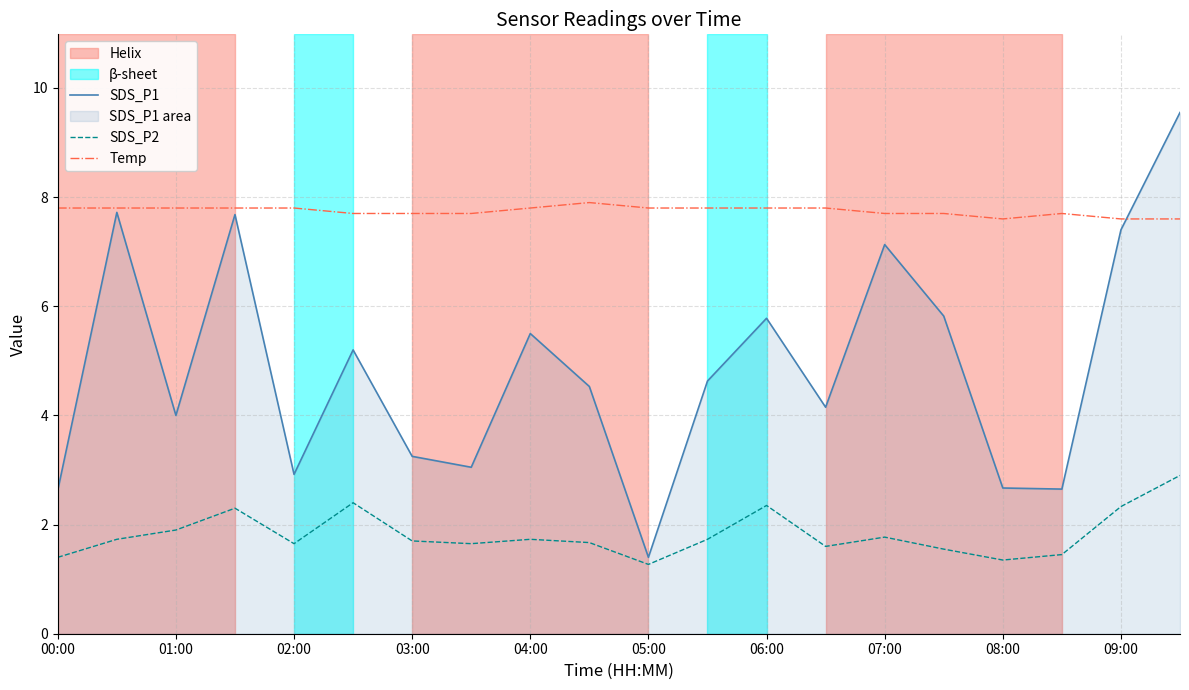

What is the spread (max minus min) of values at 05:00?

6.5